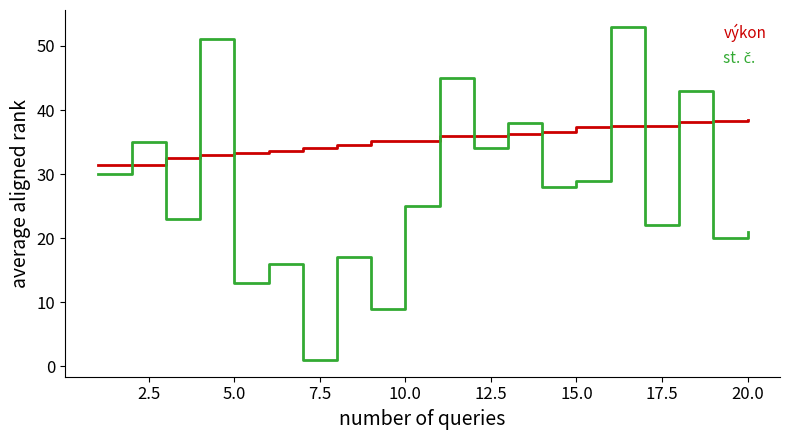

How many categories are shown in the chart?

20